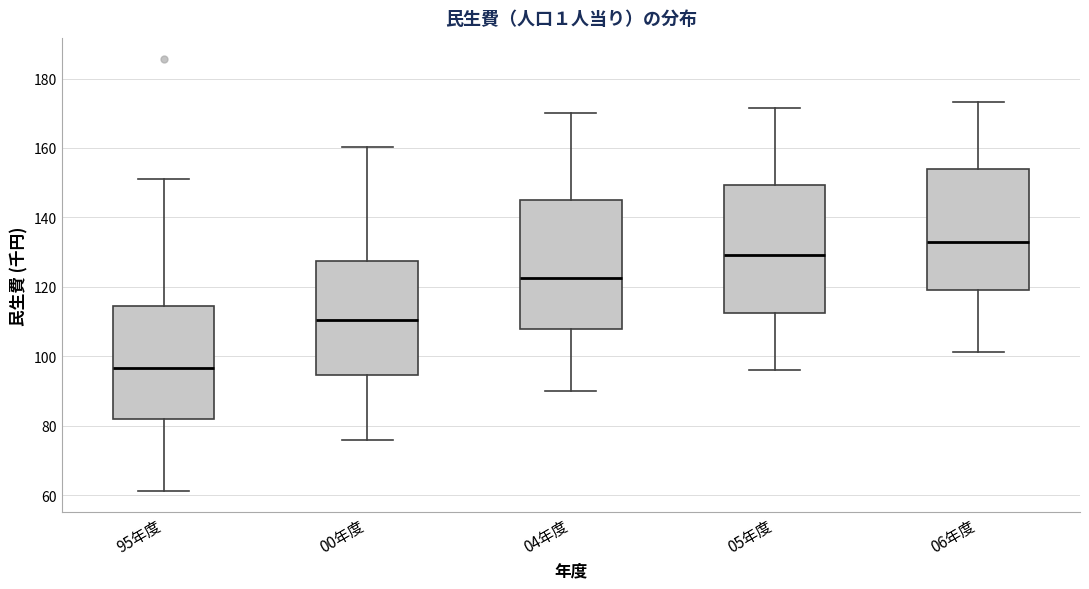

Which box's median line is the highest?

06年度